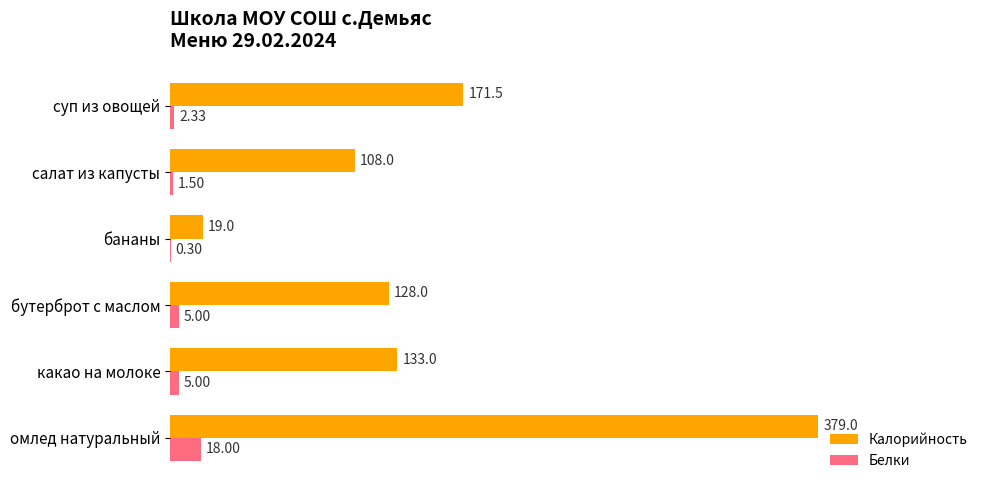

At which category is the sum across all series the highest?

омлед натуральный